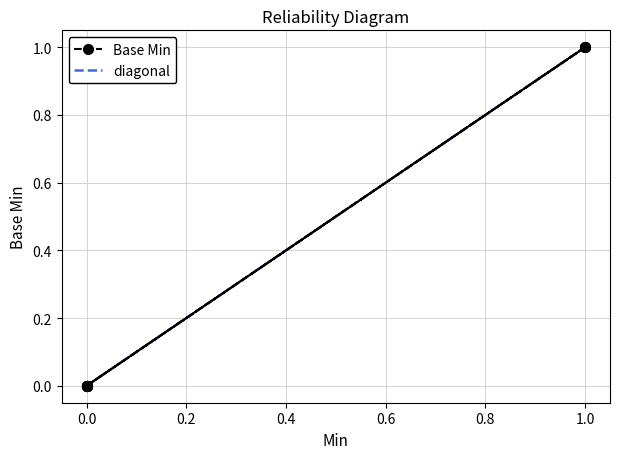

How many positive values are there?

3